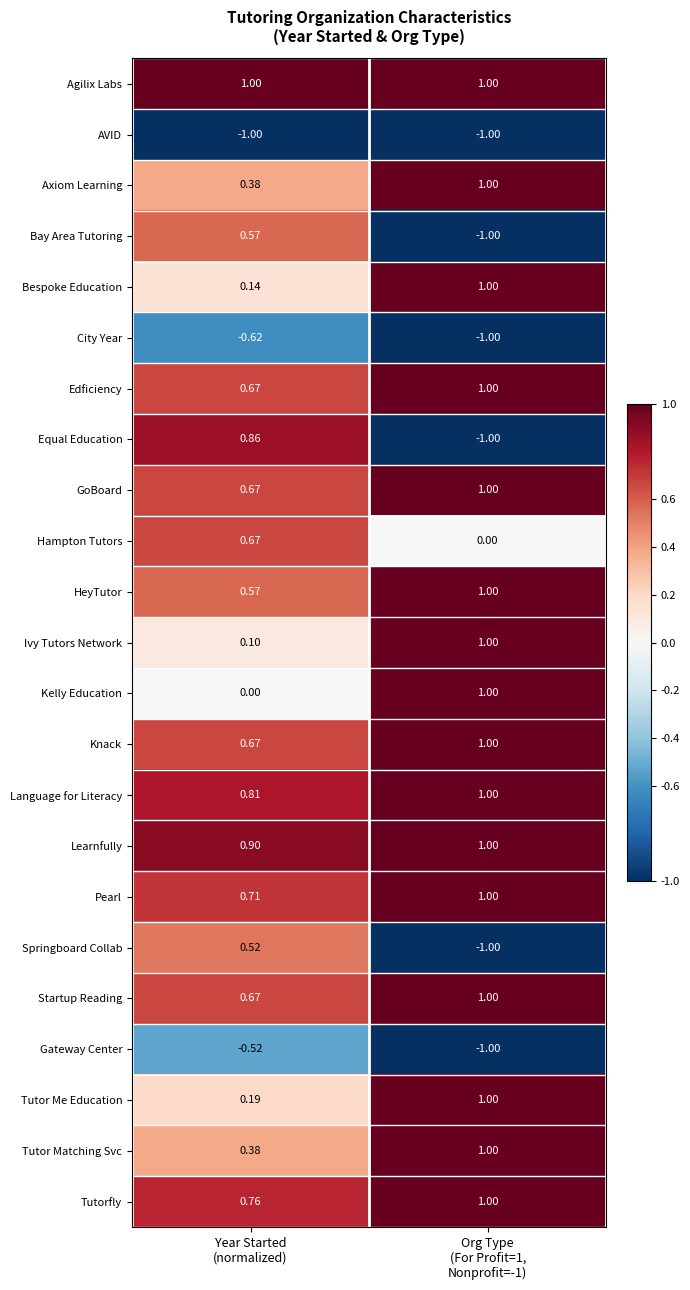

Which series has the widest spread of values?

Equal Education